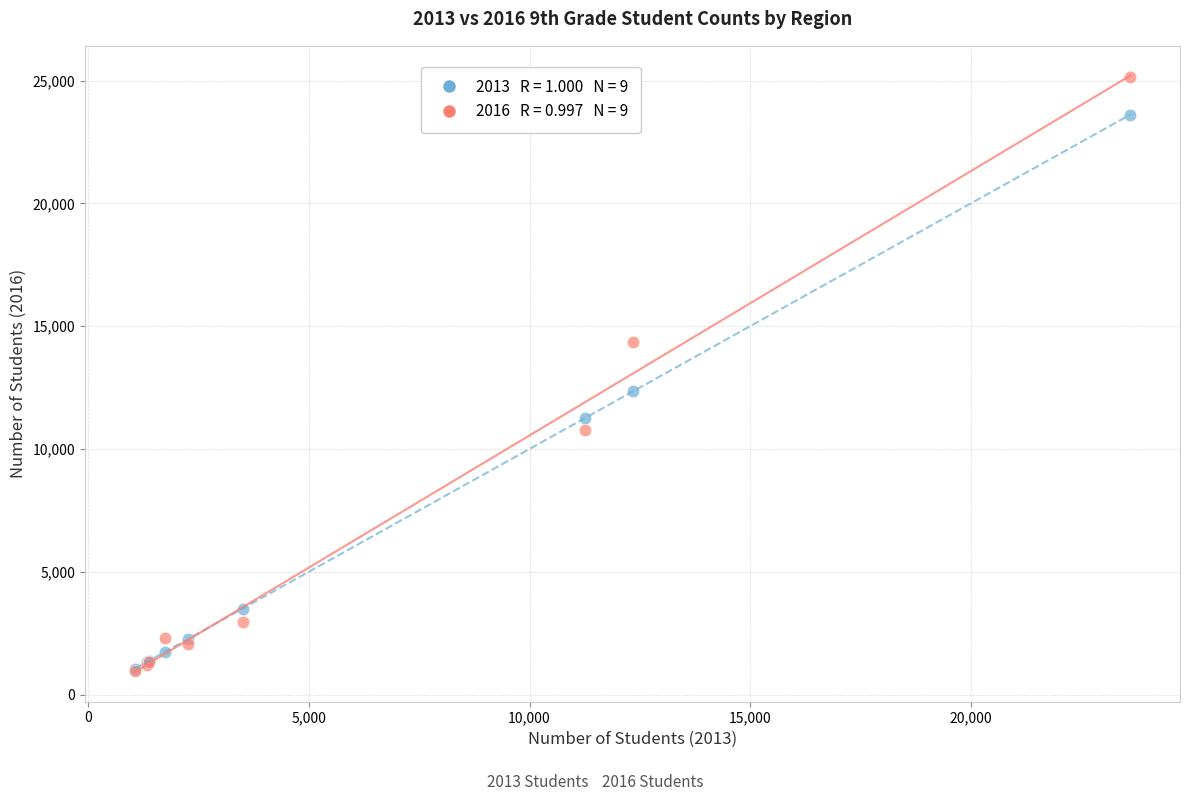

Across all series, what Y value is closest to 13040?

12350